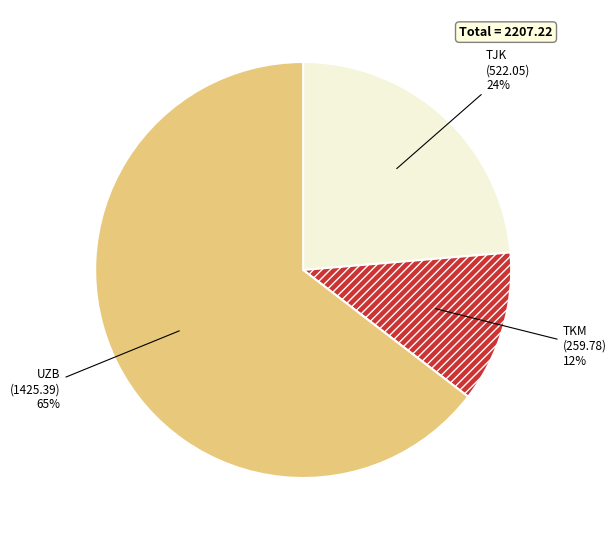

To the nearest percent, what is the difference between the TJK and TKM slice percentages?

12%